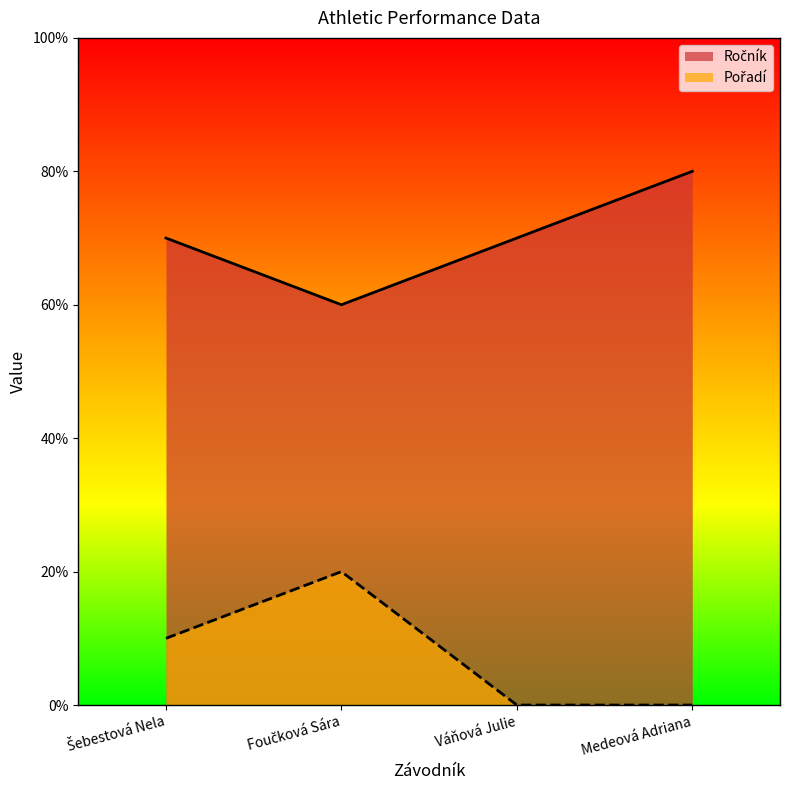

What is the label of the 4th point from the right?

Šebestová Nela